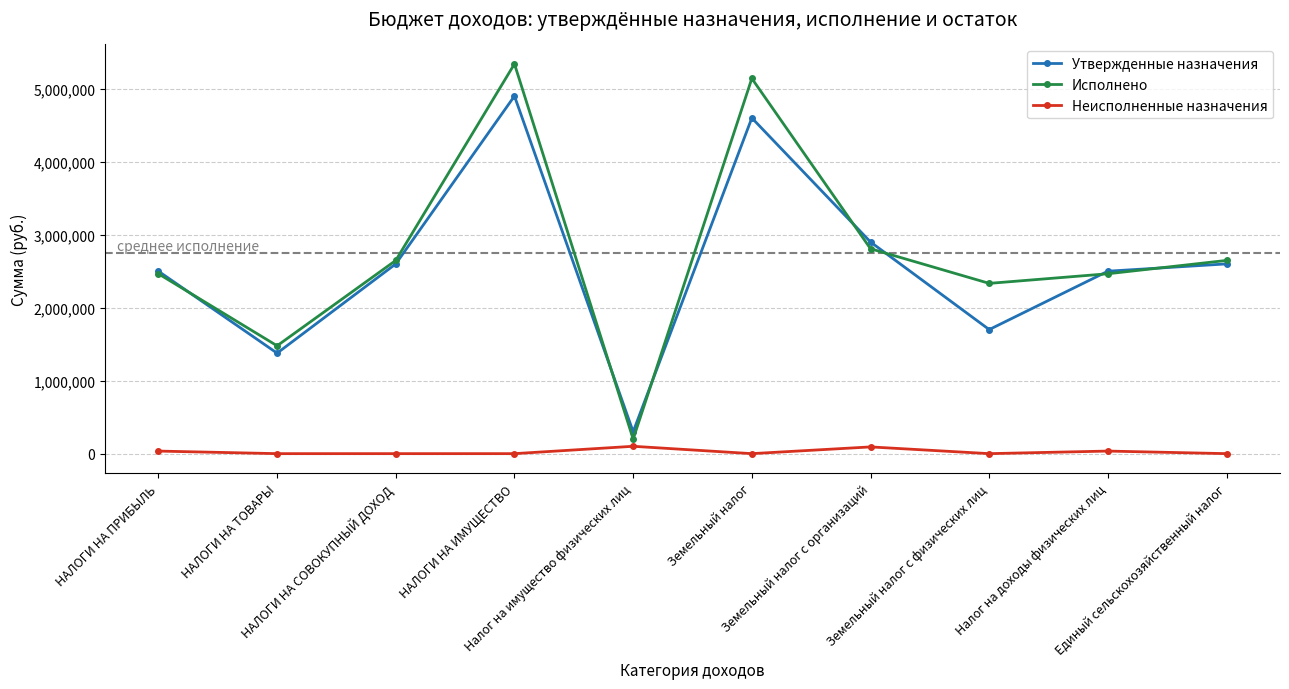

True or false: Утвержденные назначения and Неисполненные назначения cross at least once.

False